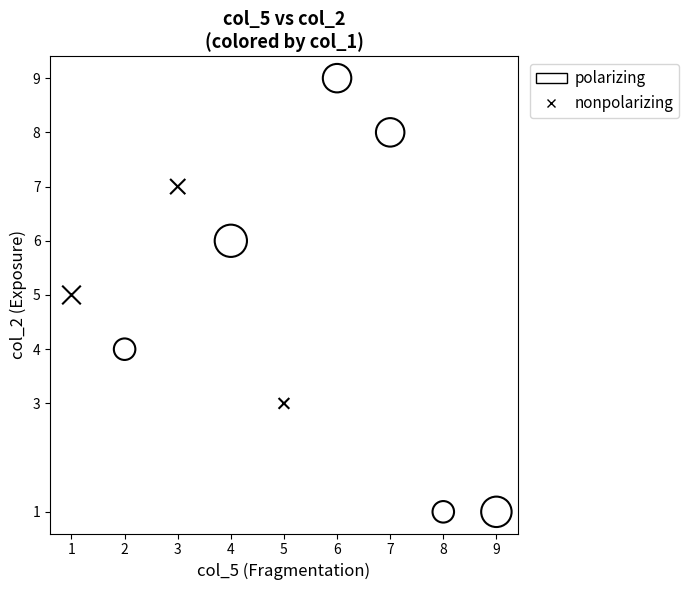

Which series has the largest Y range (max minus min)?

polarizing